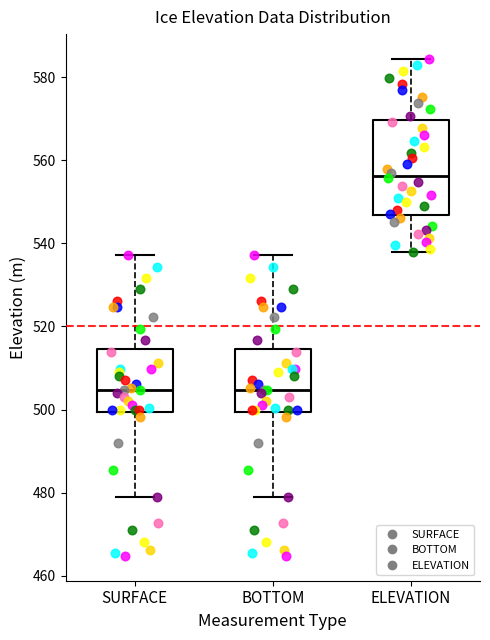

Where does the lower whisker of the box for BOTTOM end on the y-axis? The values are not printed on the chart, so give them approximately, as read against the axis.

480